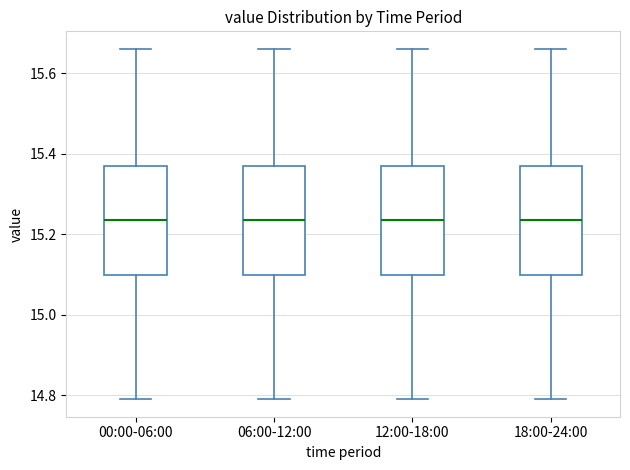

Reading left to right, transcribe this box plot: for each box, give where its median line is, the range the box spans, and where its two whiskers end, as read against the y-axis. The values are not printed on the chart, so give them approximately, as read against the axis.

00:00-06:00: median 15.24, box 15.10 to 15.38, whiskers 14.80 to 15.66
06:00-12:00: median 15.24, box 15.10 to 15.38, whiskers 14.80 to 15.66
12:00-18:00: median 15.24, box 15.10 to 15.38, whiskers 14.80 to 15.66
18:00-24:00: median 15.24, box 15.10 to 15.38, whiskers 14.80 to 15.66